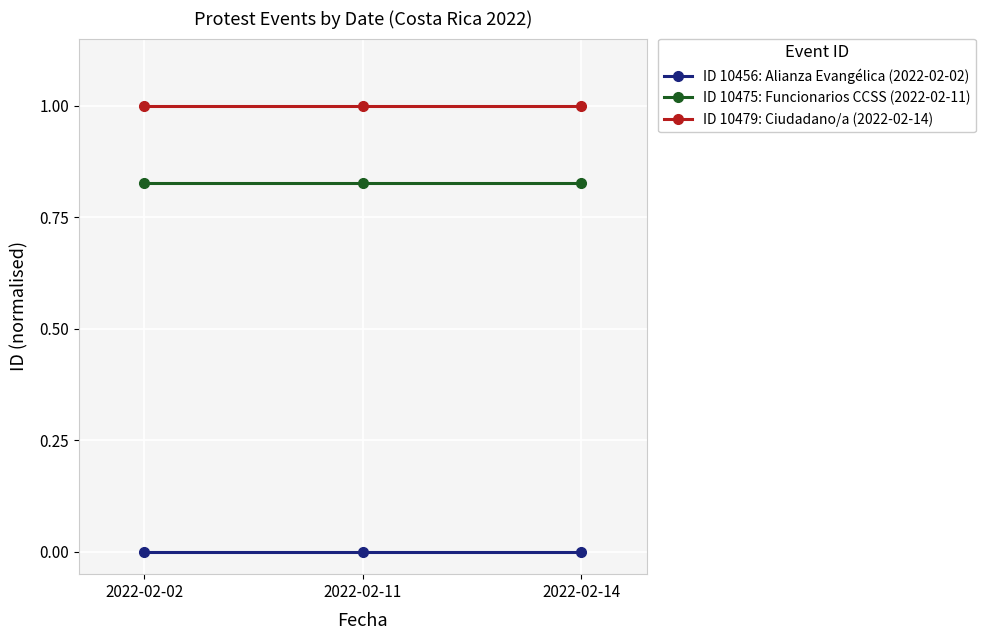

List the series in order of their peak value, highest first.

ID 10479: Ciudadano/a (2022-02-14), ID 10475: Funcionarios CCSS (2022-02-11), ID 10456: Alianza Evangélica (2022-02-02)